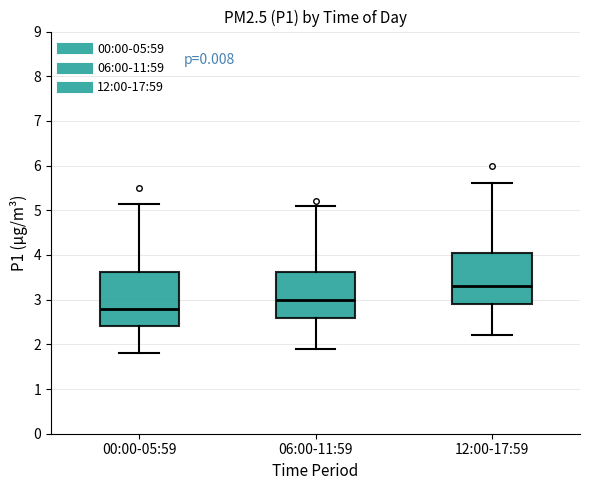

Where is the upper edge of the box for 00:00-05:59 on the y-axis? The values are not printed on the chart, so give them approximately, as read against the axis.

3.6